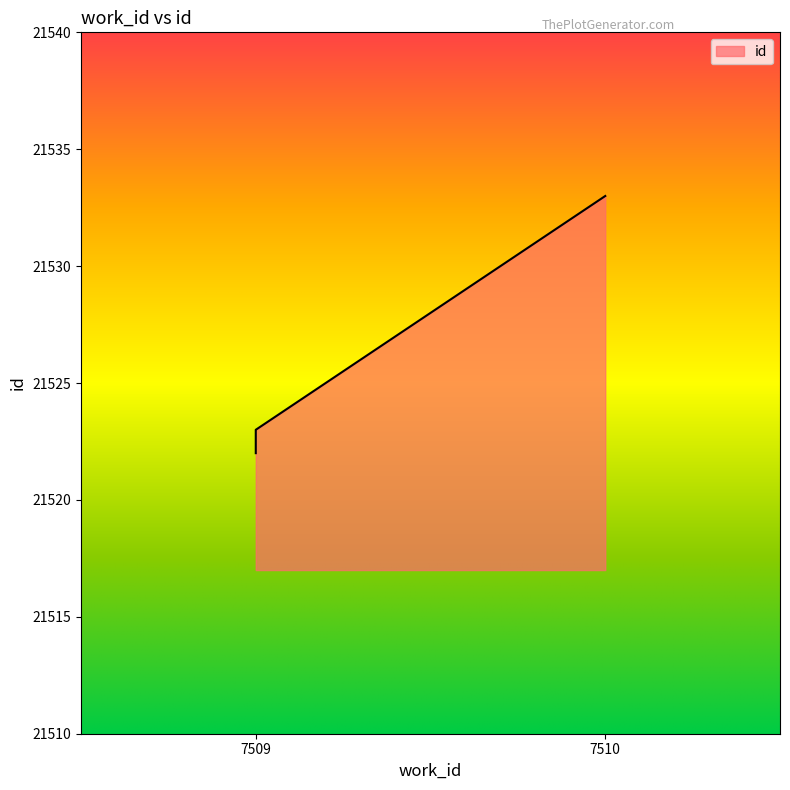

What is the ratio of the value at 7510 to the value at 7509?

1.0